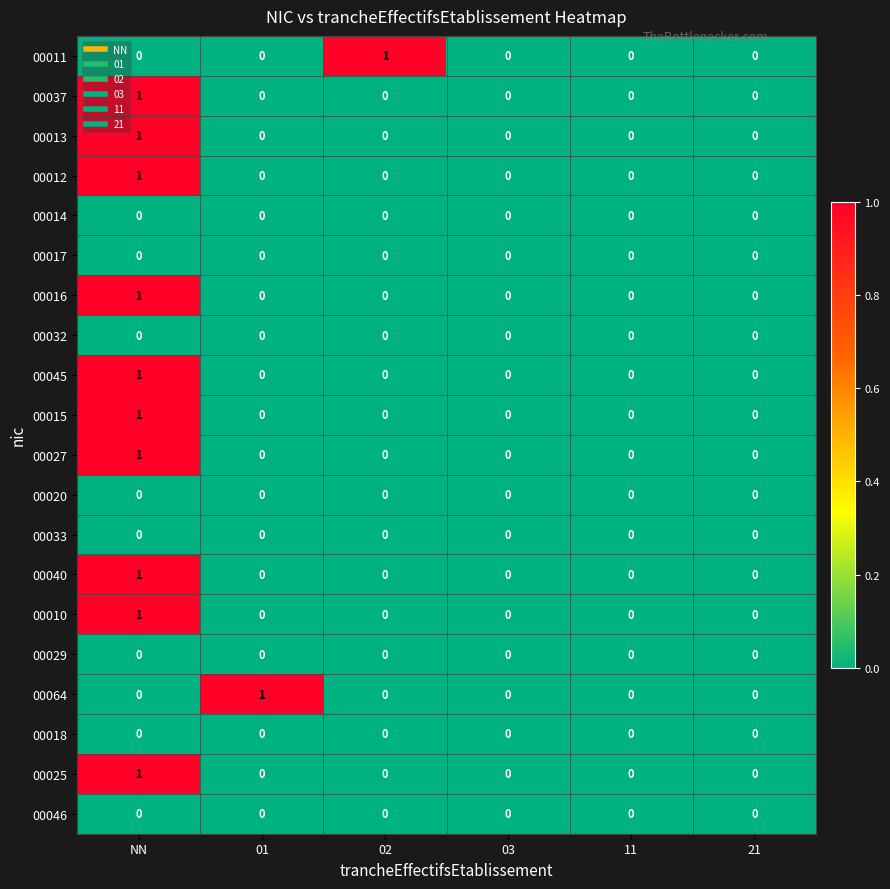

How many 00027 values are between 0 and 1?

6